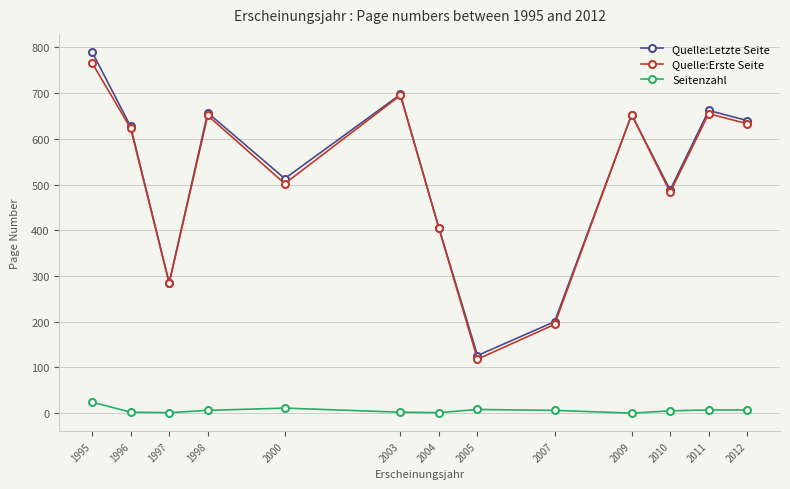

What is the sum of the Seitenzahl values at 2009 and 2004?

1